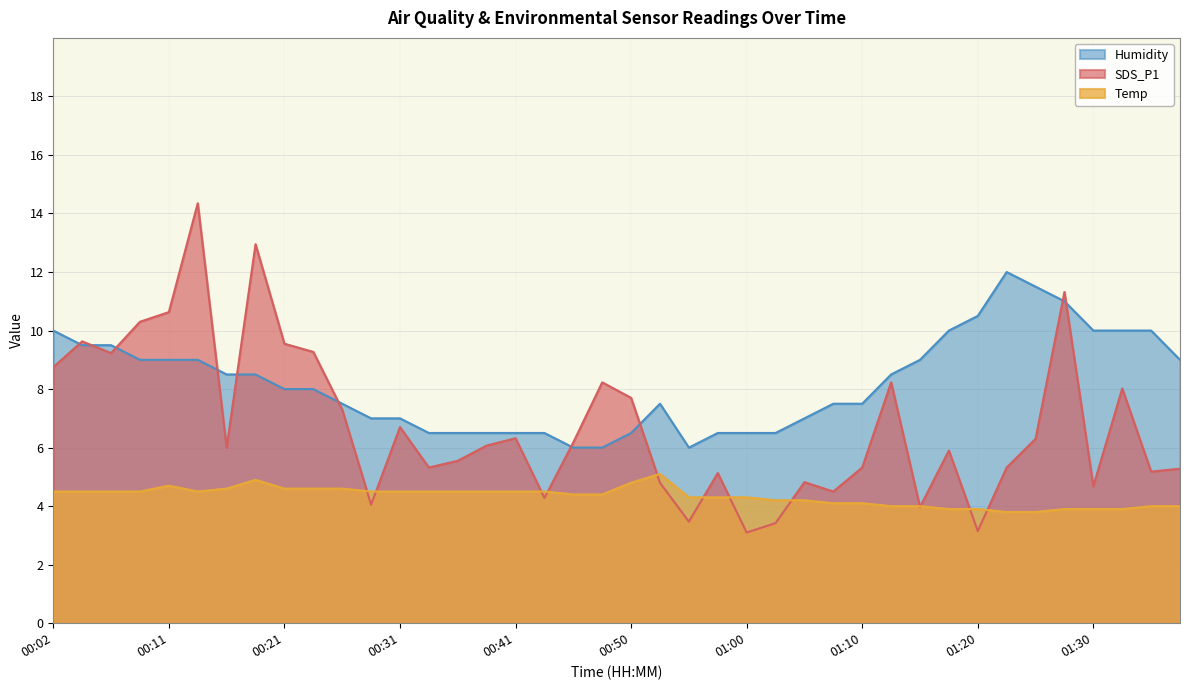

List the labels in order of Temp value, largest first.

00:53, 00:19, 00:50, 00:11, 00:16, 00:21, 00:23, 00:26, 00:02, 00:04, 00:06, 00:09, 00:14, 00:28, 00:31, 00:33, 00:36, 00:38, 00:41, 00:43, 00:46, 00:48, 00:55, 00:58, 01:00, 01:03, 01:05, 01:08, 01:10, 01:13, 01:15, 01:35, 01:37, 01:18, 01:20, 01:28, 01:30, 01:33, 01:23, 01:25